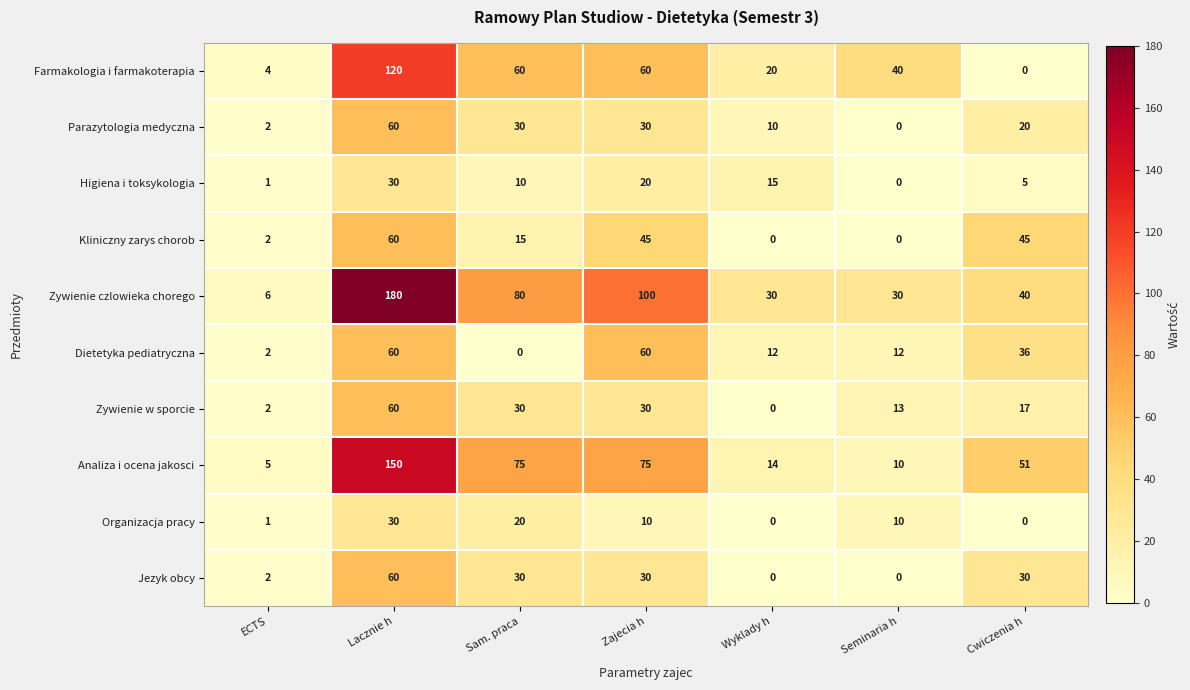

What is the difference between the maximum and minimum values in the Kliniczny zarys chorob series?

60